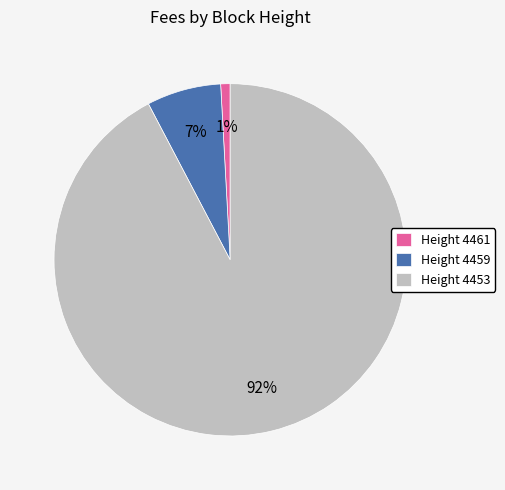

To the nearest percent, what is the difference between the Height 4459 and Height 4453 slice percentages?

85%